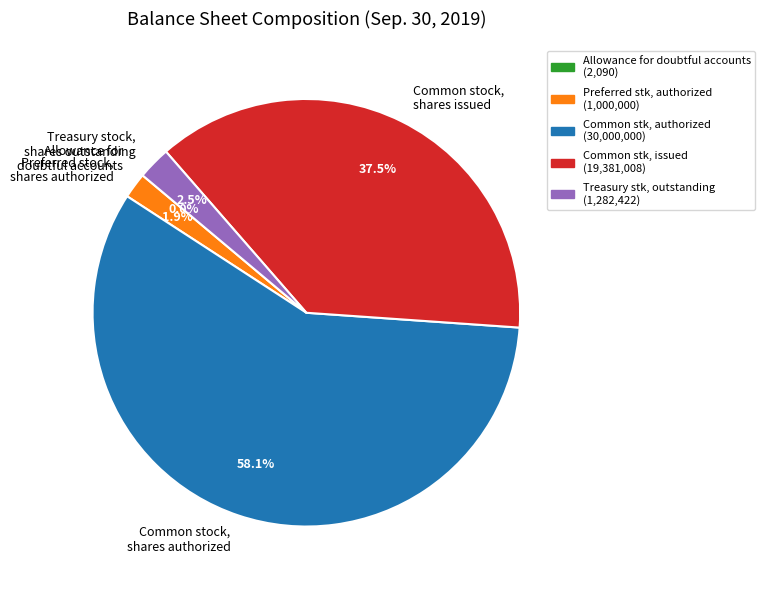

What is the largest slice in the pie chart?

Common stock, shares authorized